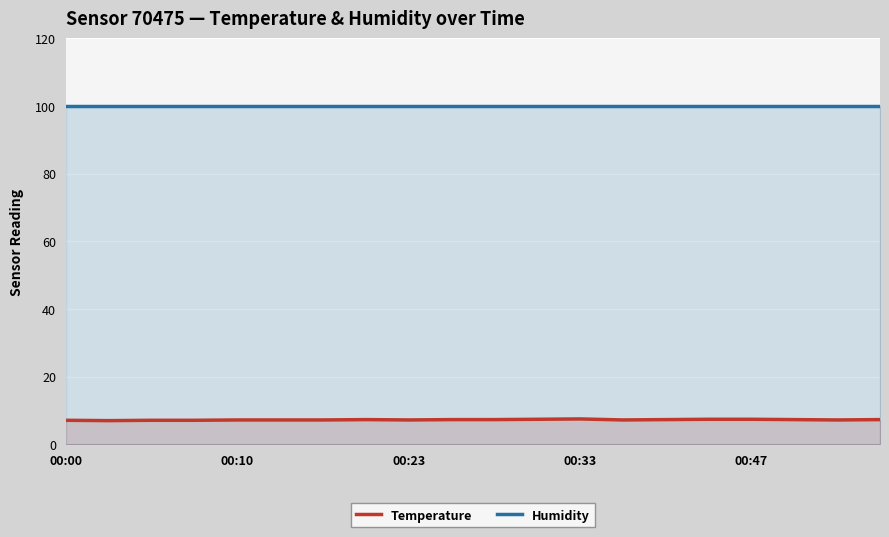

How many lines are shown in the chart?

2